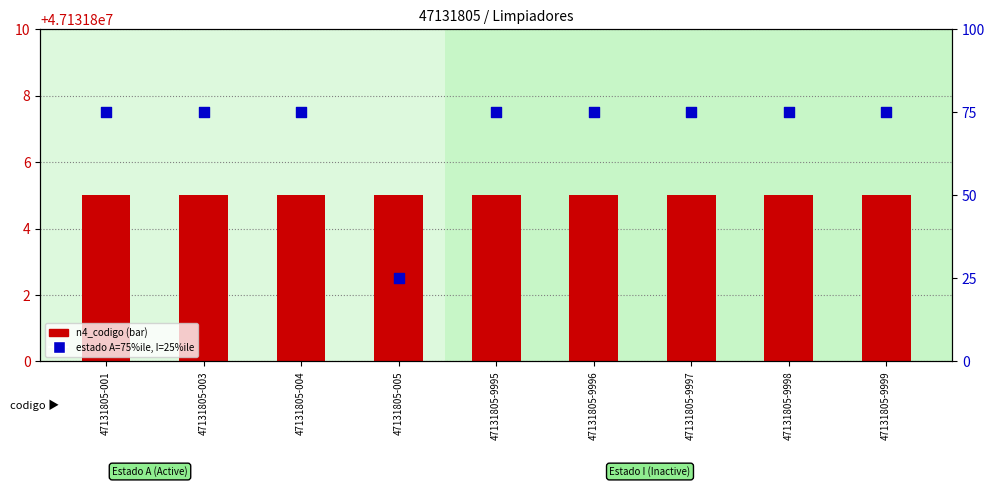

Which series has the largest total across all categories?

n4_codigo